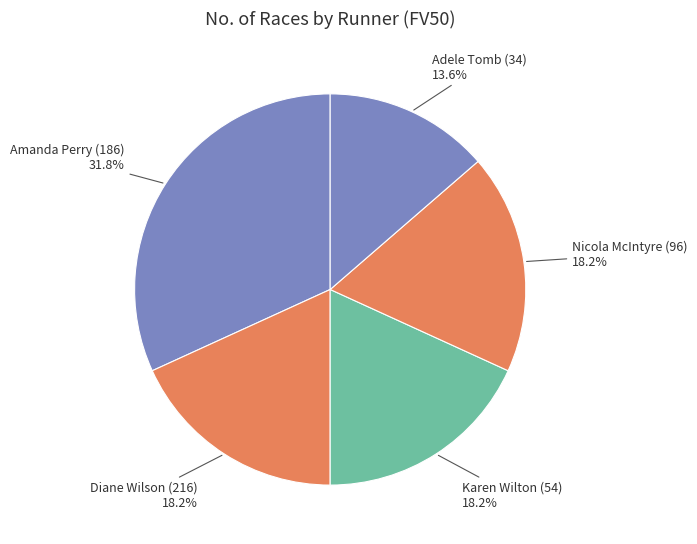

To the nearest percent, what is the difference between the Adele Tomb (34) and Diane Wilson (216) slice percentages?

5%